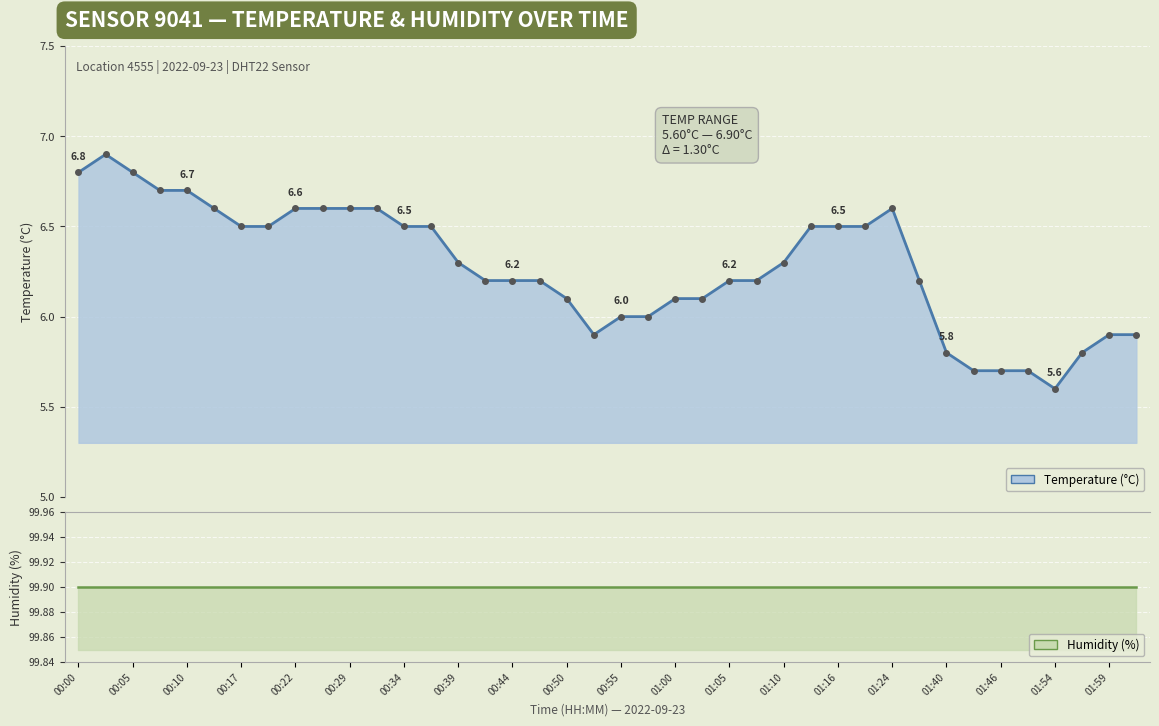

Count the number of categories in the chart.

40